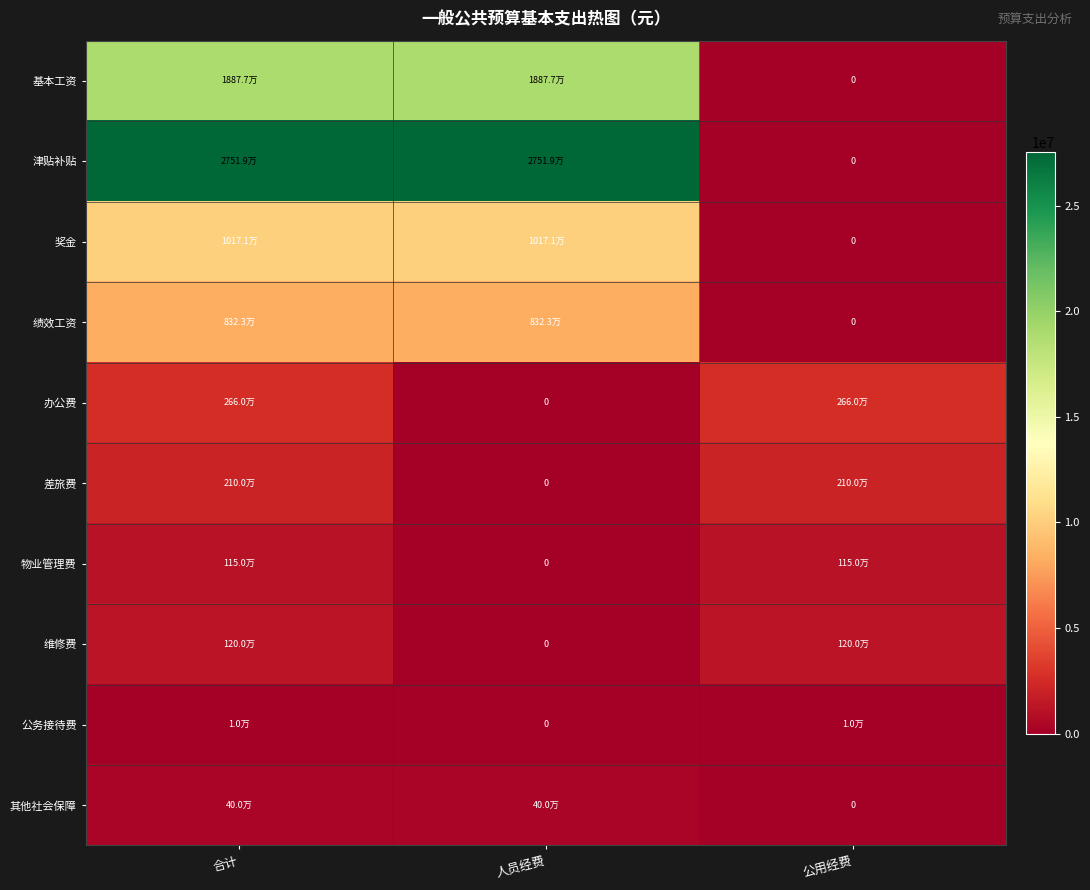

At which category does the chart reach its minimum across all series?

公用经费